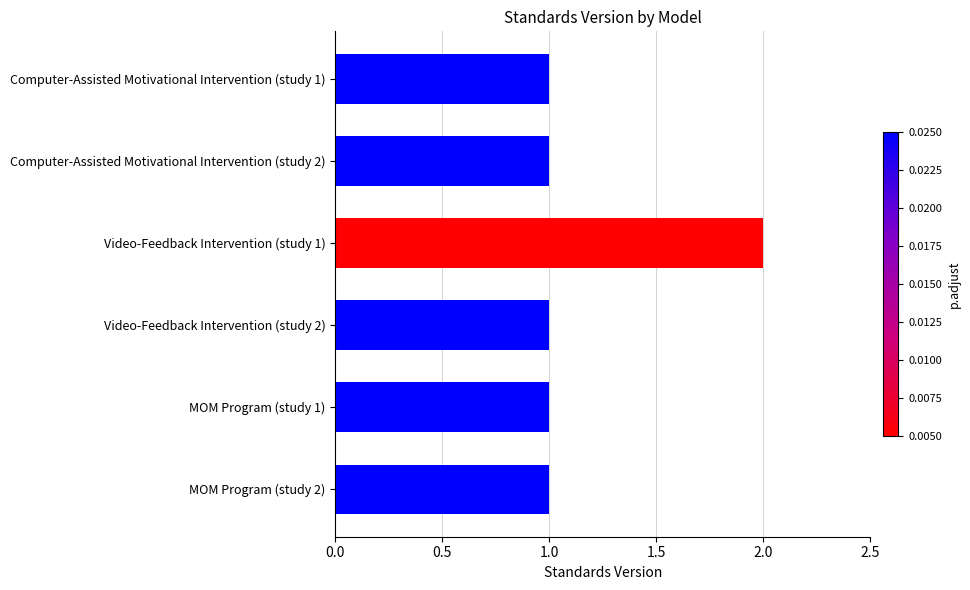

How many bars are there in total?

6